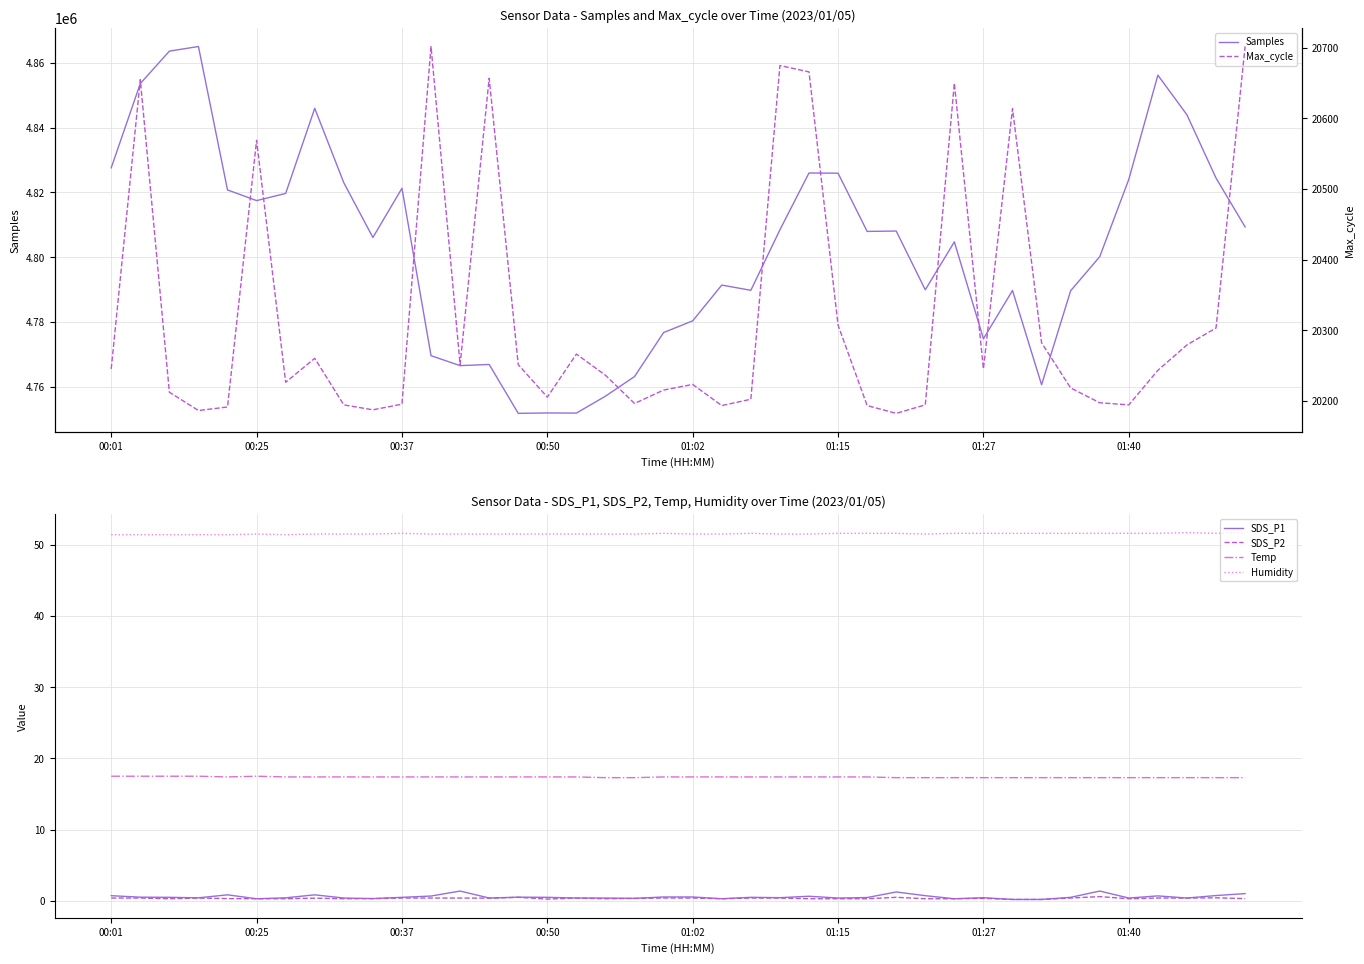

True or false: SDS_P2 and Humidity cross at least once.

False